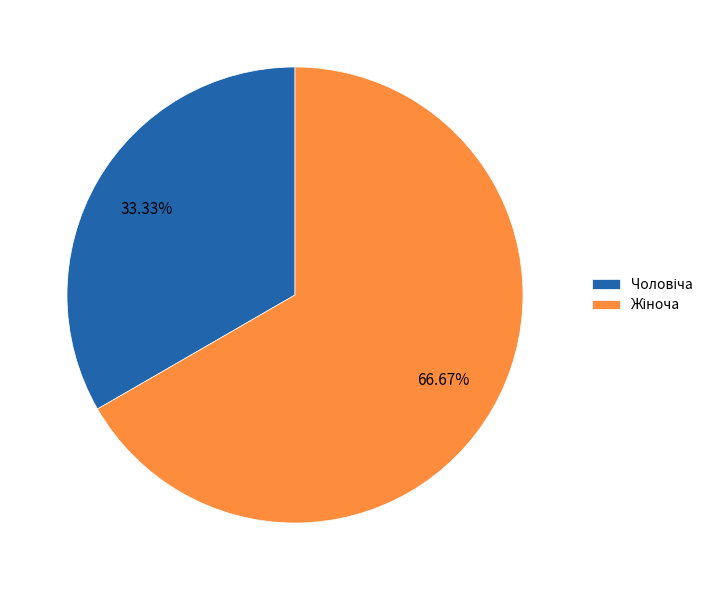

Is there a majority slice in this chart?

Yes